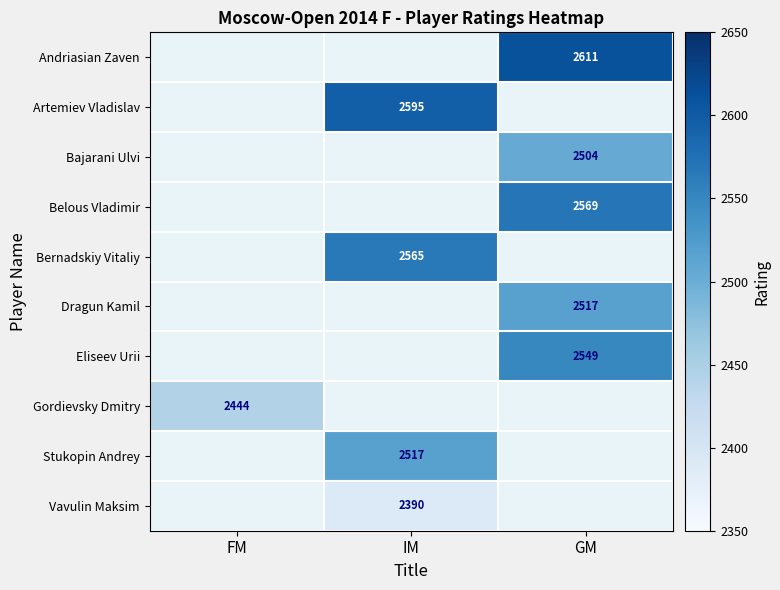

The value of Eliseev Urii at GM is 2549. True or false?

True